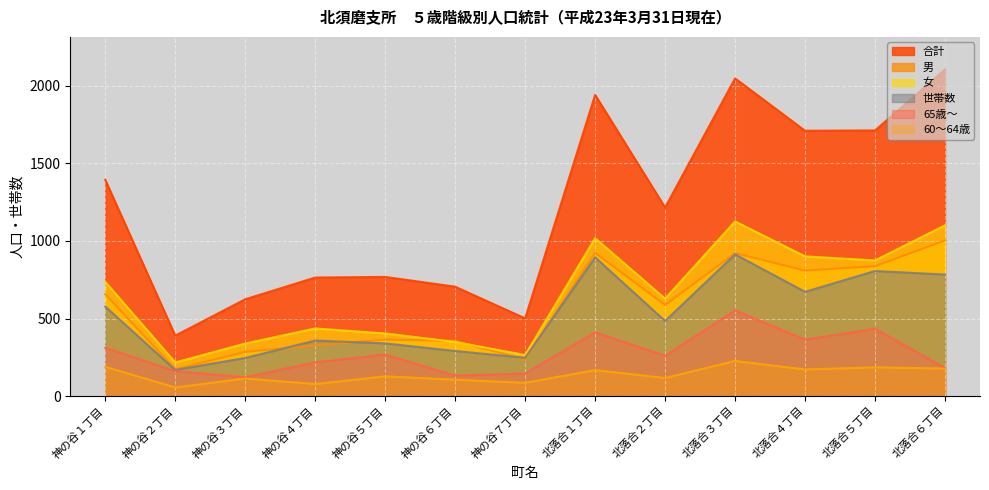

What is the total value across all series at 神の谷５丁目?

2272